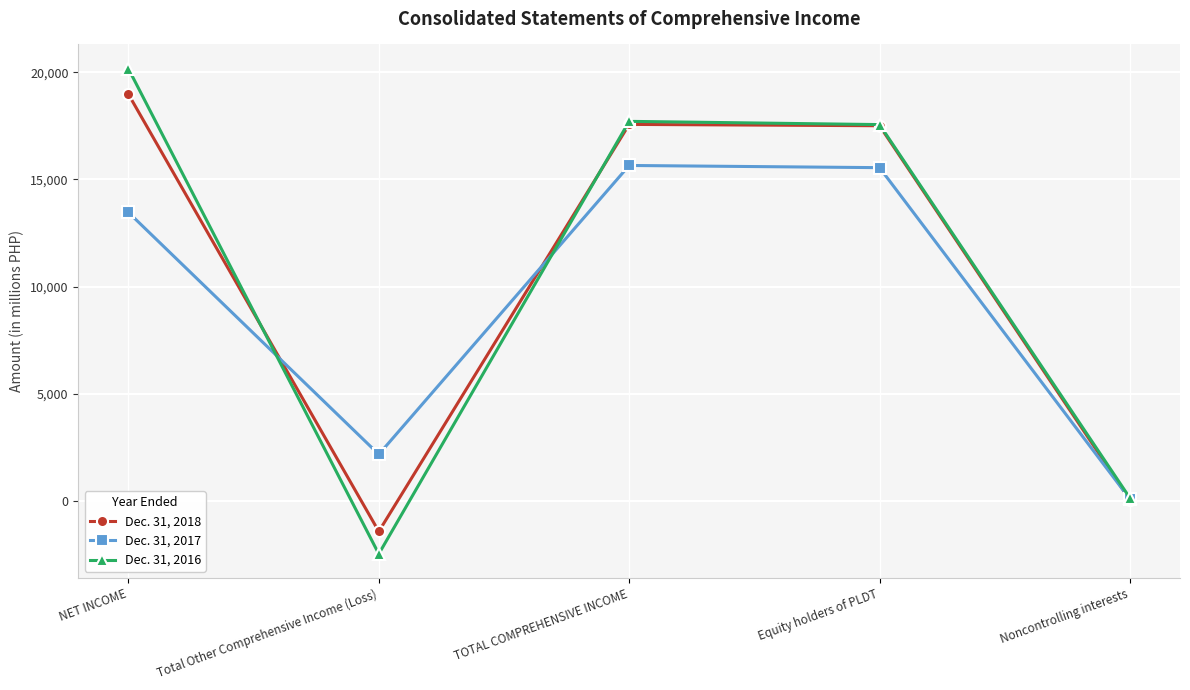

What is the label of the 4th point from the right?

Total Other Comprehensive Income (Loss)